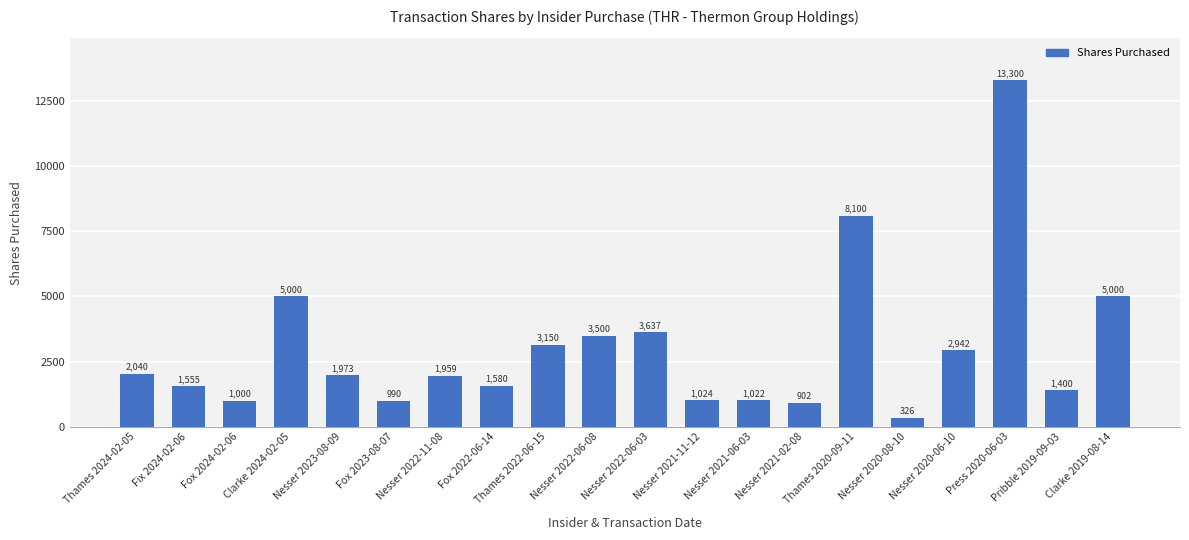

Reading left to right, what are all the values shown in this chart?

Thames 2024-02-05=2040	Fix 2024-02-06=1555	Fox 2024-02-06=1000	Clarke 2024-02-05=5000	Nesser 2023-08-09=1973	Fox 2023-08-07=990	Nesser 2022-11-08=1959	Fox 2022-06-14=1580	Thames 2022-06-15=3150	Nesser 2022-06-08=3500	Nesser 2022-06-03=3637	Nesser 2021-11-12=1024	Nesser 2021-06-03=1022	Nesser 2021-02-08=902	Thames 2020-09-11=8100	Nesser 2020-08-10=326	Nesser 2020-06-10=2942	Press 2020-06-03=13300	Pribble 2019-09-03=1400	Clarke 2019-08-14=5000